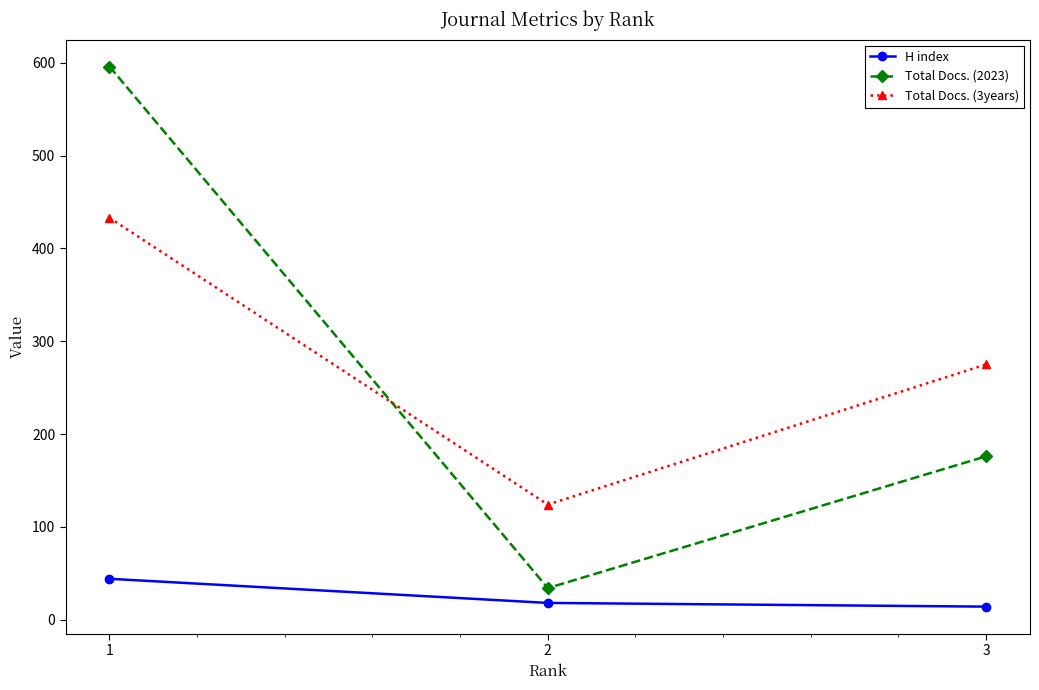

Which series has the largest range (max minus min)?

Total Docs. (2023)